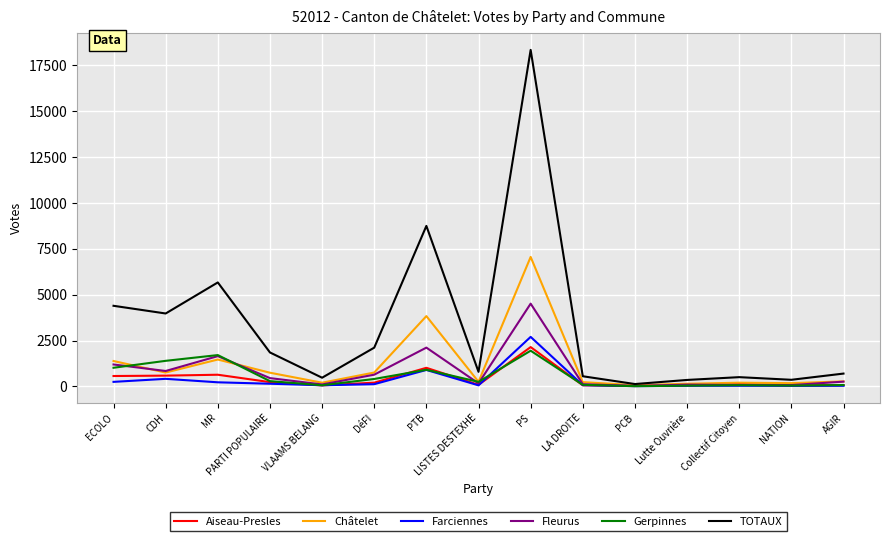

At which label does Châtelet reach its peak?

PS